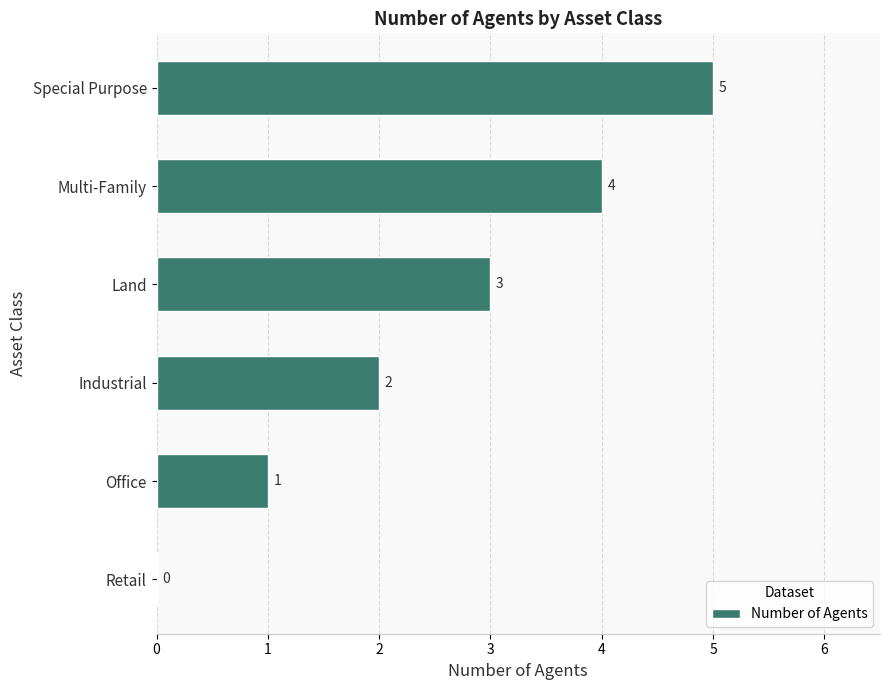

What is the sum of all values?

15